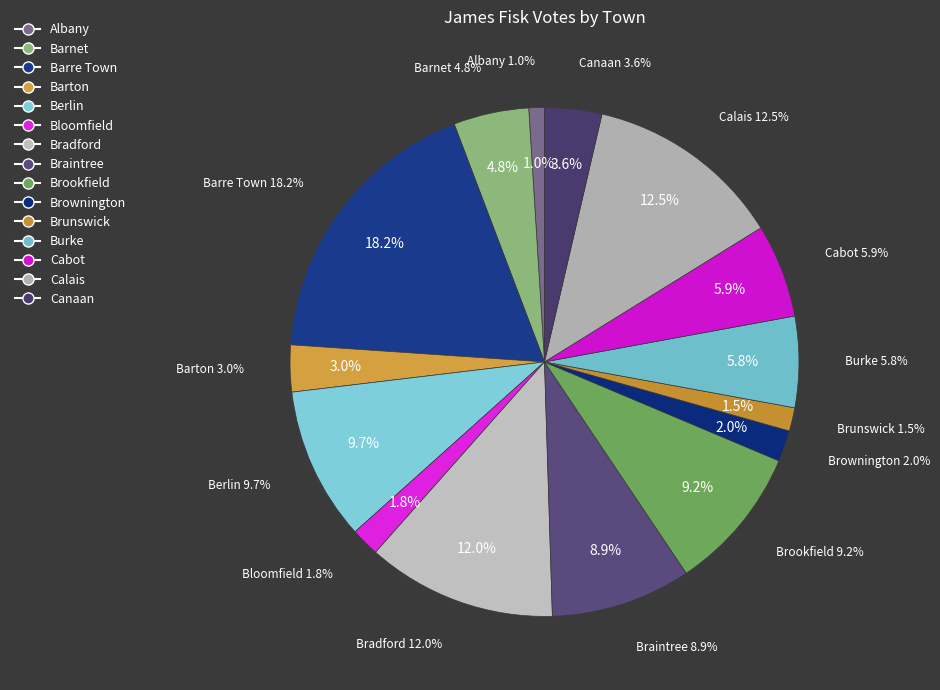

To the nearest percent, what is the combined percentage of Bradford and Calais?

25%